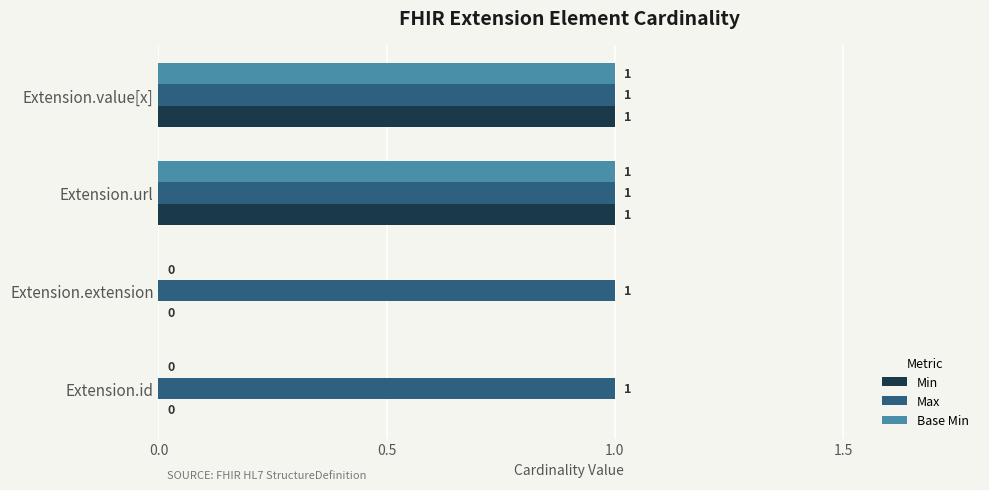

Which series has the largest total across all categories?

Max